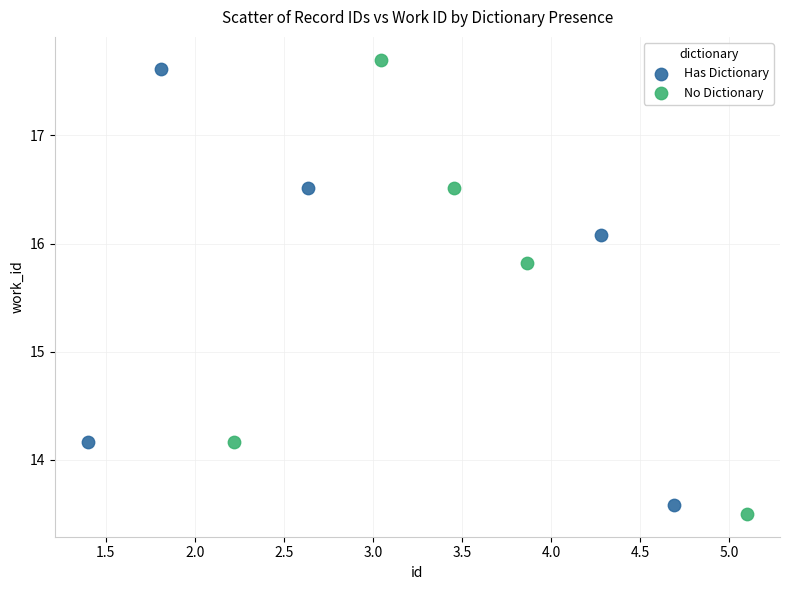

Which series has the widest spread of Y values?

No Dictionary